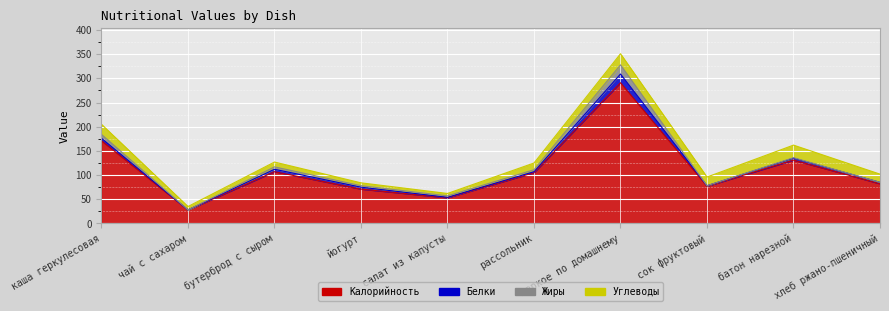

Where is the first local maximum for Углеводы?

бутерброд с сыром